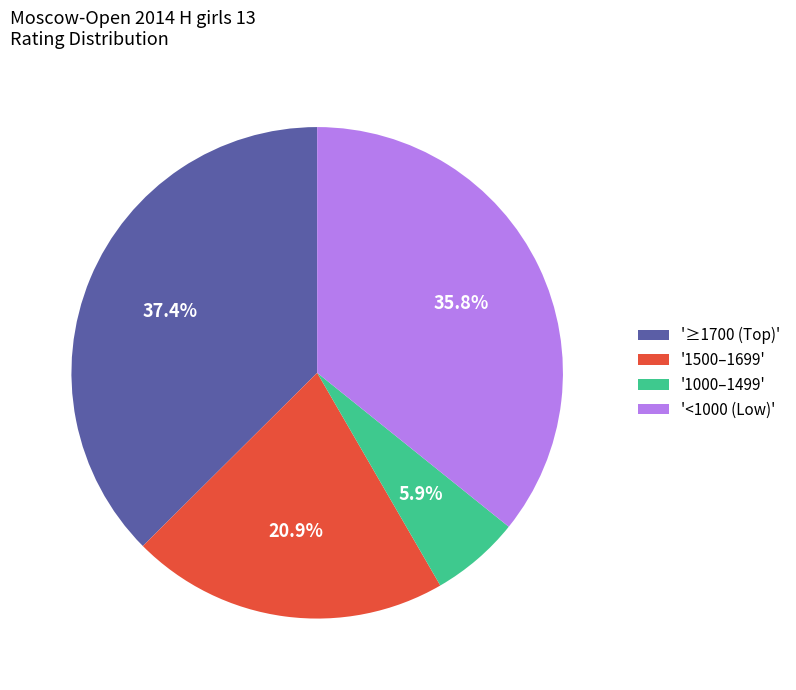

To the nearest percent, what is the difference between the largest and smallest slice percentages?

32%